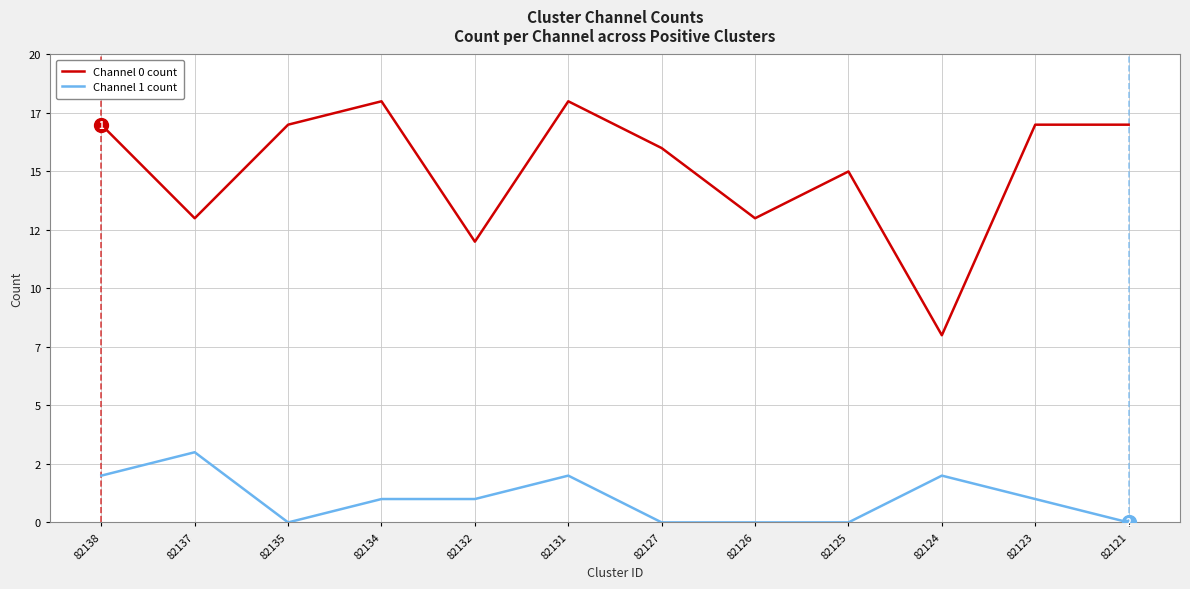

True or false: Channel 1 count has a value of 0 at 82127.

True